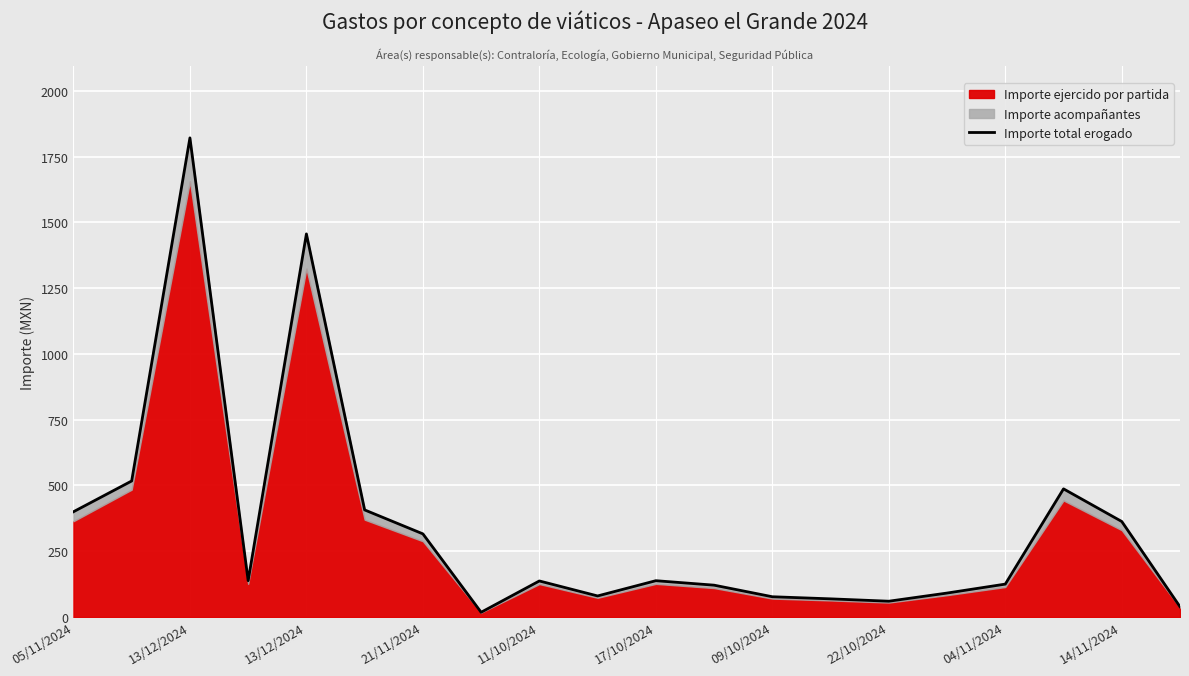

How many lines are shown in the chart?

1